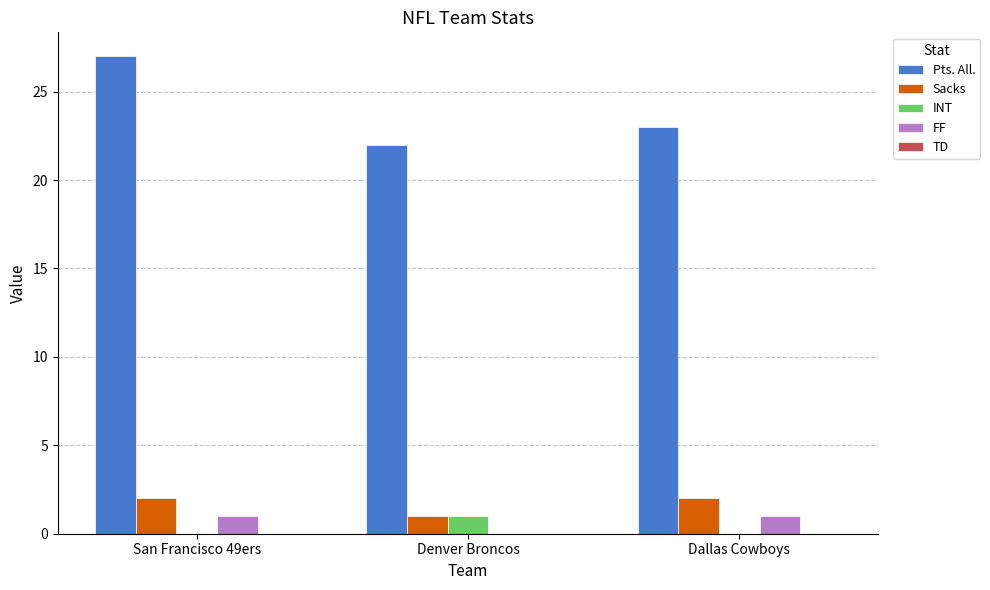

At which label does INT reach its peak?

Denver Broncos